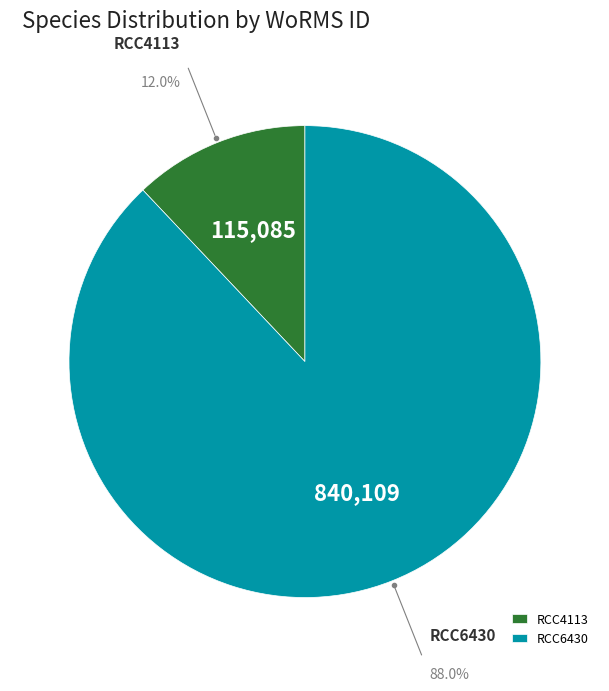

Do RCC6430 and RCC4113 together represent more than half of the pie?

Yes